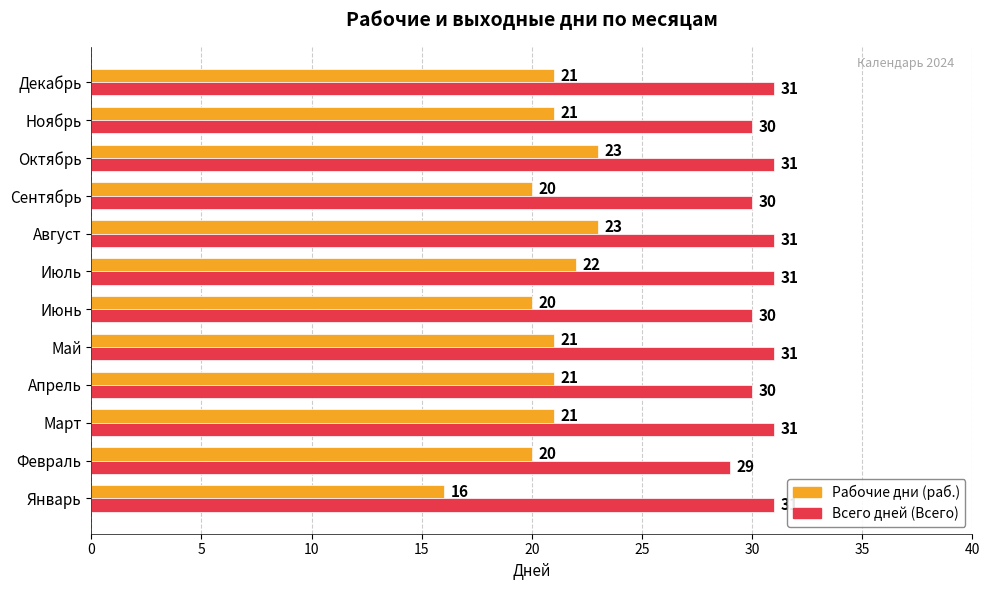

What is the spread (max minus min) of values at Май?

10